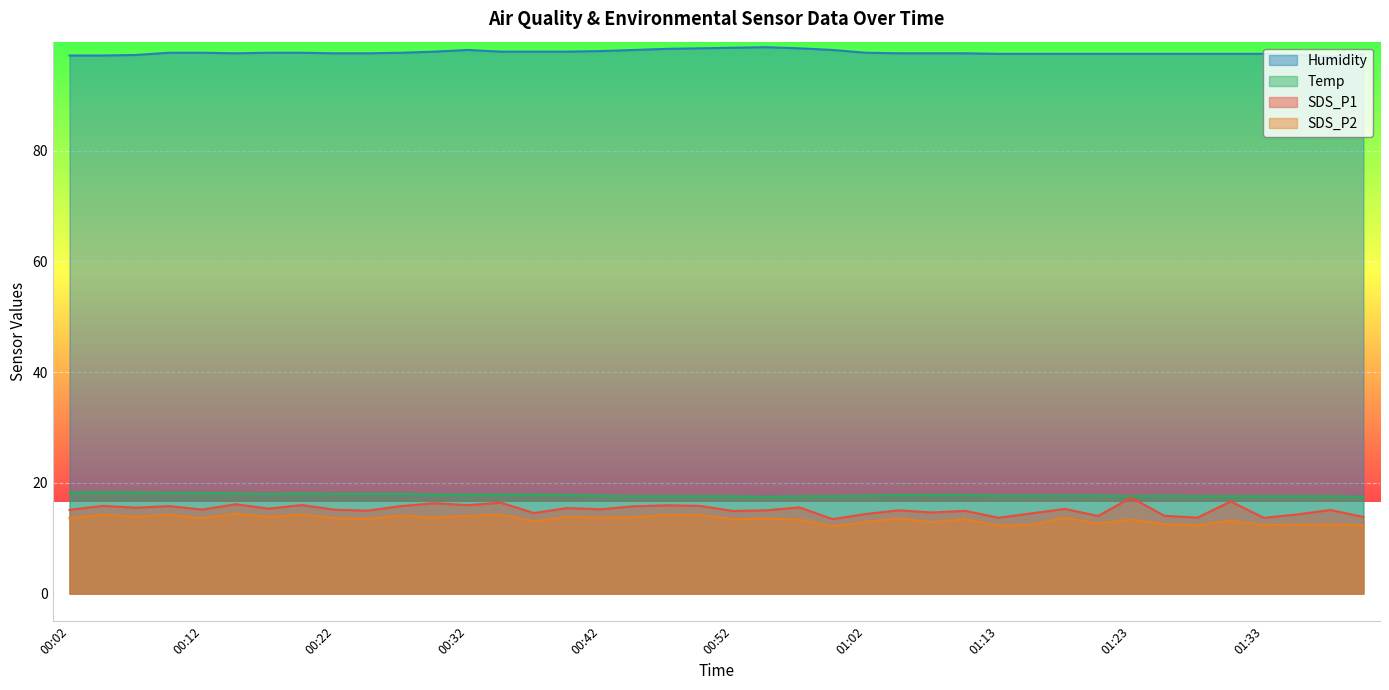

What is the smallest value displayed?

12.2